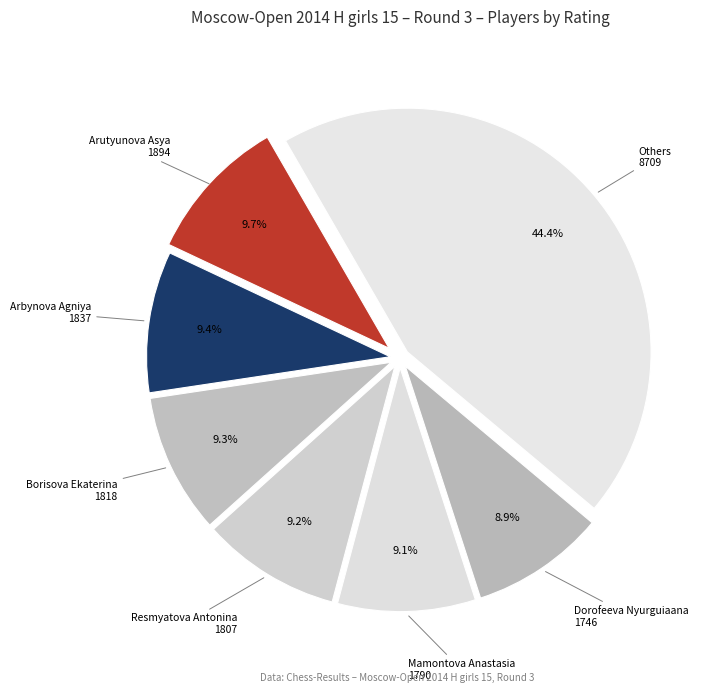

How many slices are in this pie chart?

7